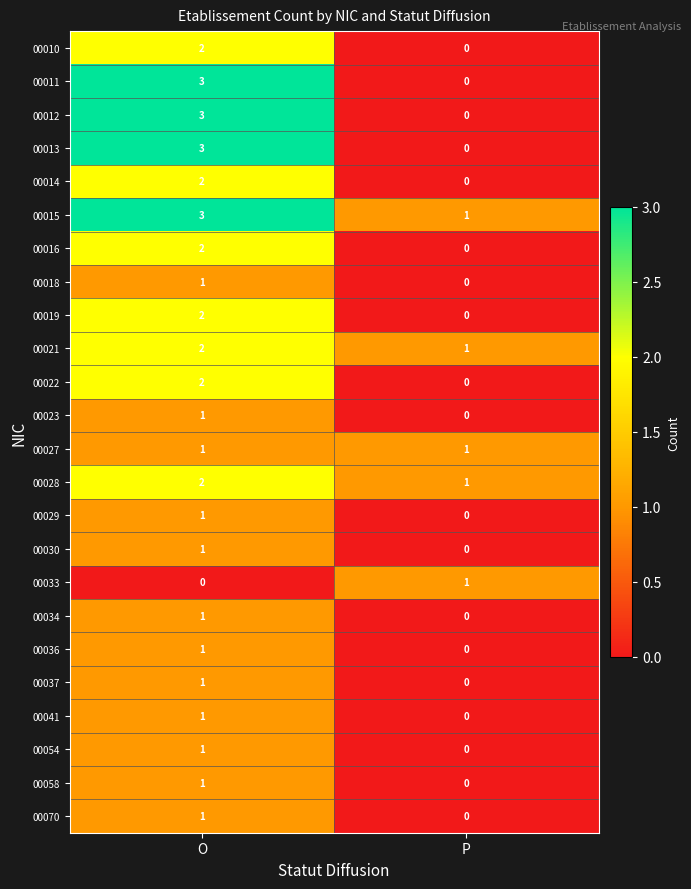

At which label does 00012 reach its minimum?

P